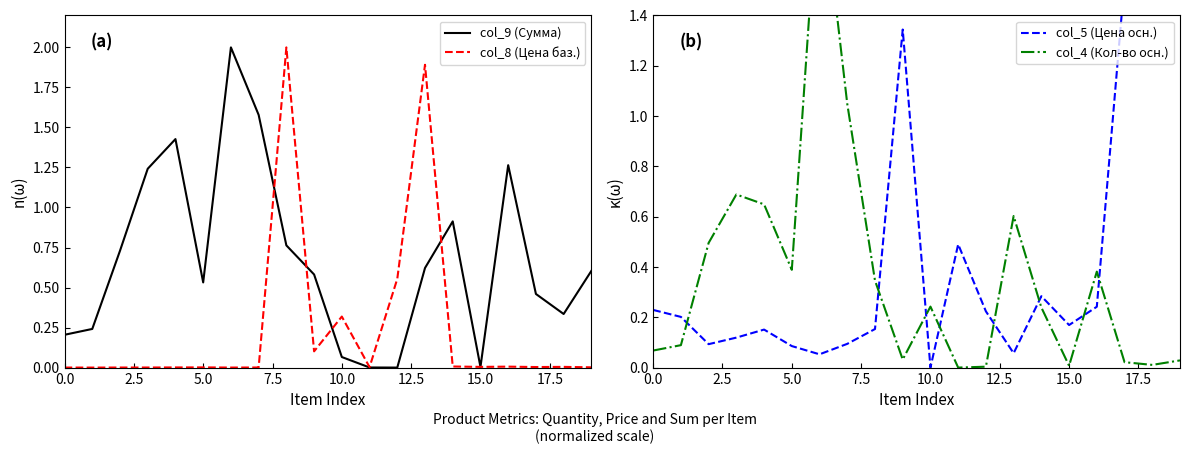

Reading left to right, transcribe all the data shown in this chart.

col_9 (Сумма): 0.2	0.2	0.7	1.2	1.4	0.5	2.0	1.6	0.8	0.6	0.1	0.0	0.0	0.6	0.9	0.0	1.3	0.5	0.3	0.6
col_8 (Цена баз.): 0.0	0.0	0.0	0.0	0.0	0.0	0.0	0.0	2.0	0.1	0.3	0.0	0.6	1.9	0.0	0.0	0.0	0.0	0.0	0.0
col_5 (Цена осн.): 0.2	0.2	0.1	0.1	0.2	0.1	0.1	0.1	0.2	1.3	0.0	0.5	0.2	0.1	0.3	0.2	0.2	1.5	2.0	1.6
col_4 (Кол-во осн.): 0.1	0.1	0.5	0.7	0.6	0.4	2.0	1.0	0.3	0.0	0.2	0.0	0.0	0.6	0.2	0.0	0.4	0.0	0.0	0.0